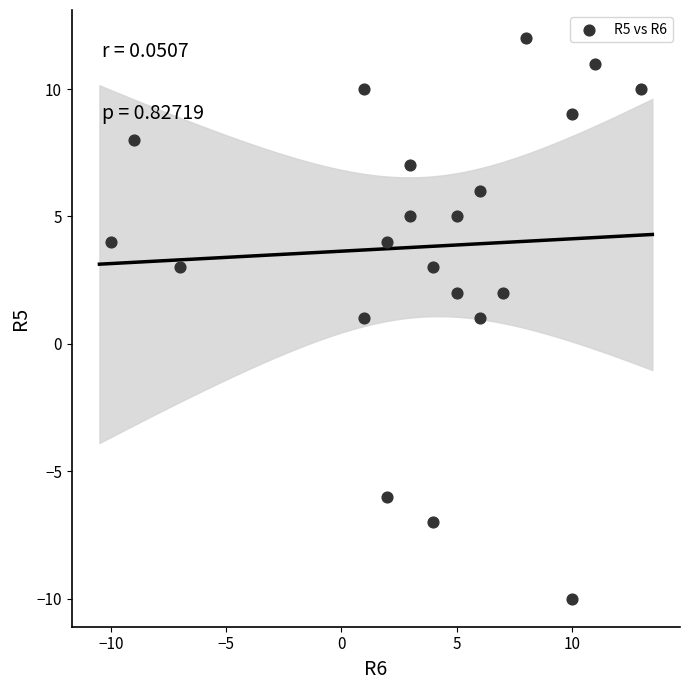

What is the range of Y values (max minus min)?

22